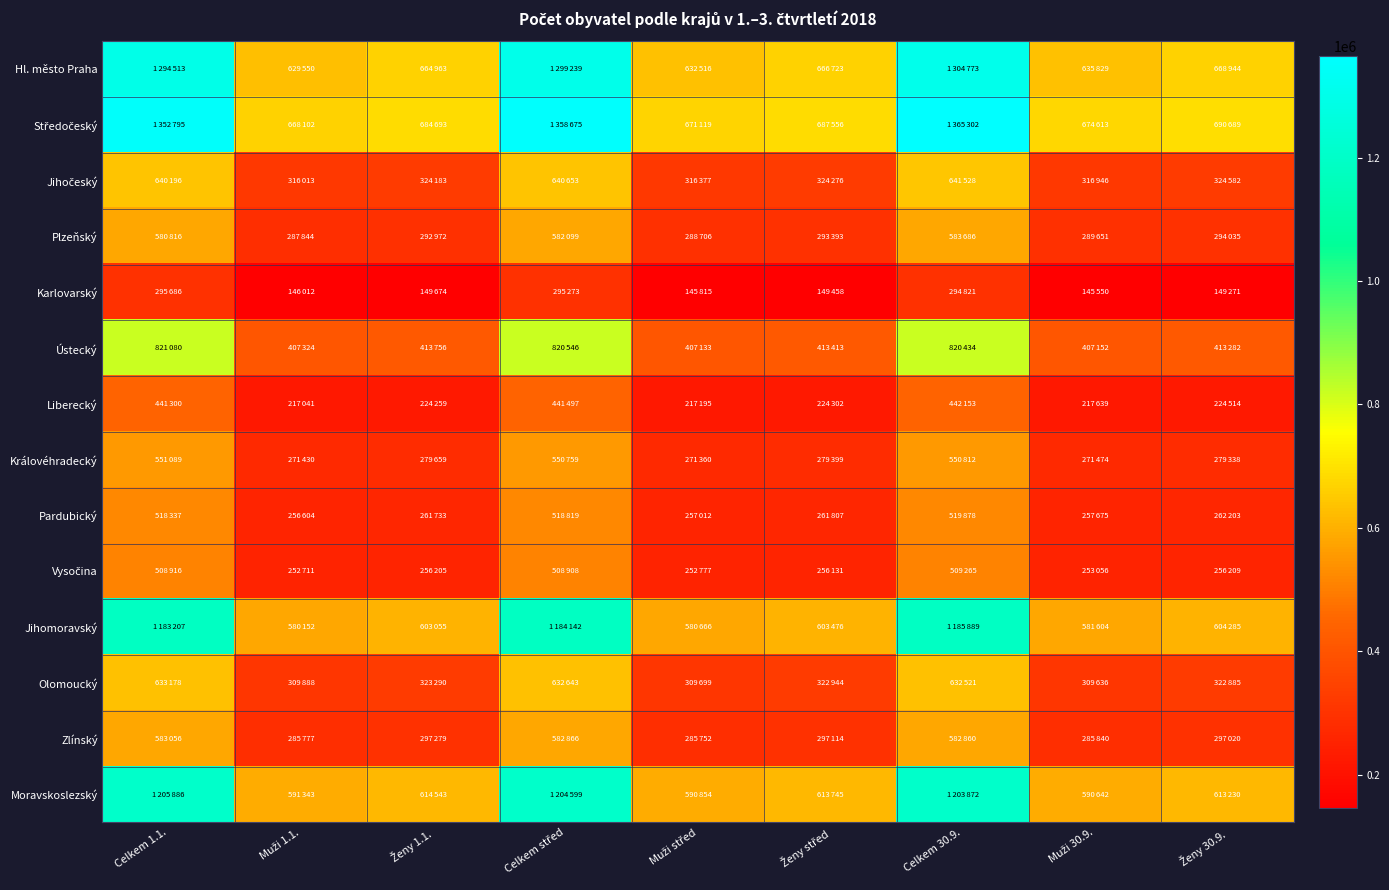

Which series has the largest range (max minus min)?

Středočeský